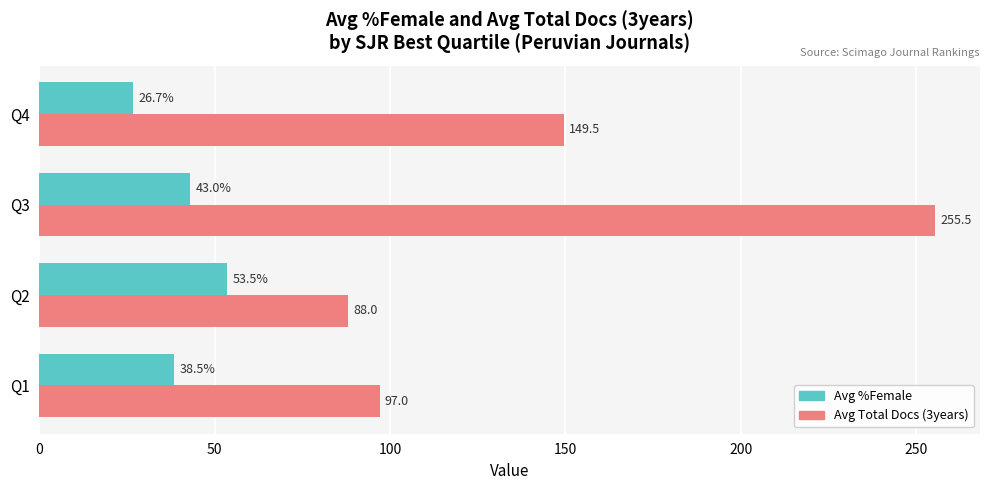

At which category is the sum across all series the highest?

Q3